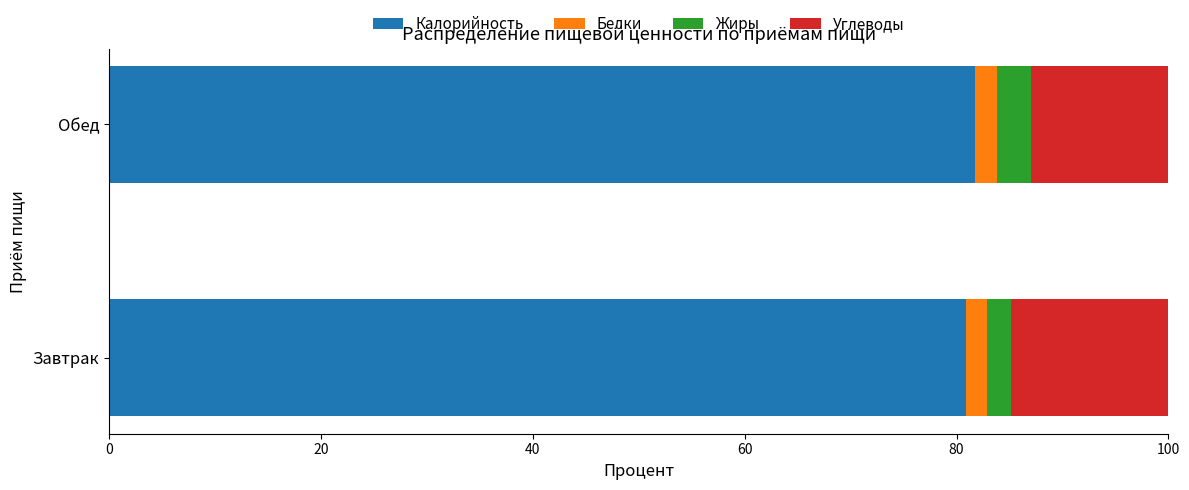

The Калорийность series shows 80.9 at Завтрак. True or false?

True